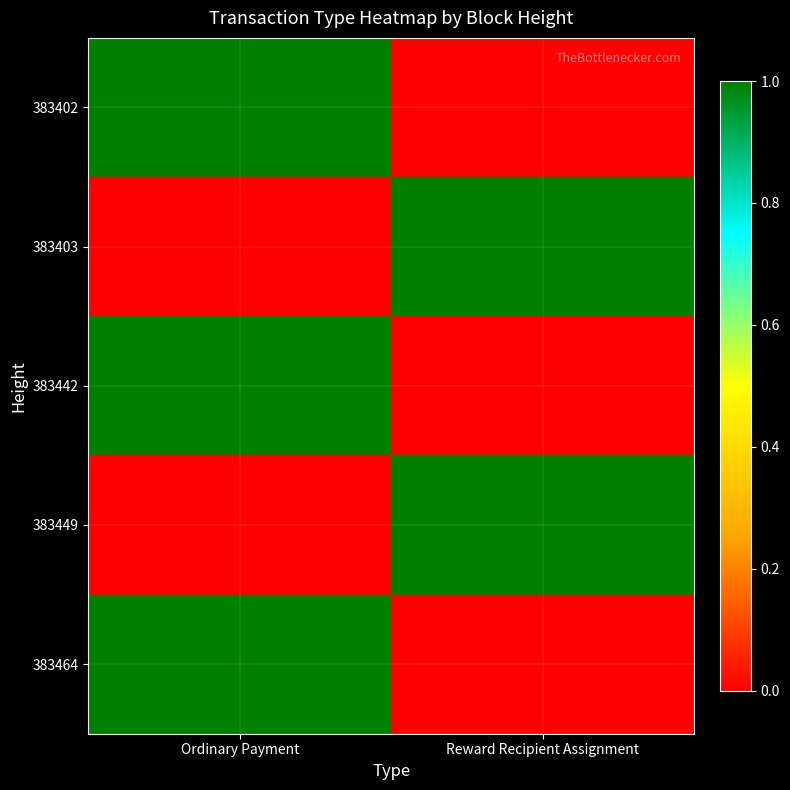

Reading left to right, list all the values displayed in this chart.

383402: Ordinary Payment=1	Reward Recipient Assignment=0
383403: Ordinary Payment=0	Reward Recipient Assignment=1
383442: Ordinary Payment=1	Reward Recipient Assignment=0
383449: Ordinary Payment=0	Reward Recipient Assignment=1
383464: Ordinary Payment=1	Reward Recipient Assignment=0